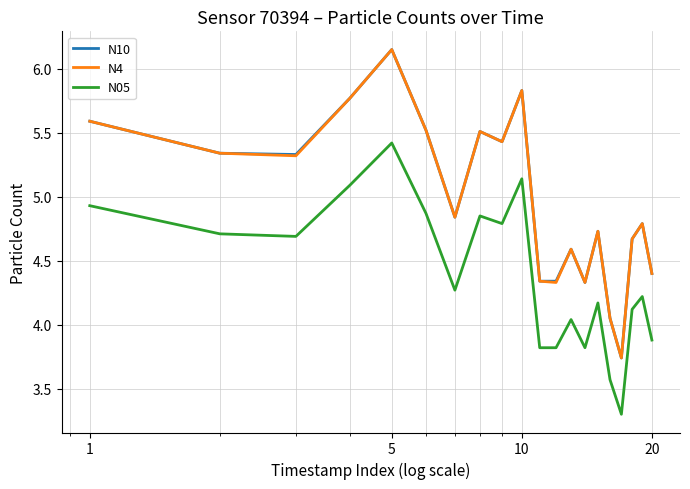

True or false: N10 and N05 cross at least once.

False